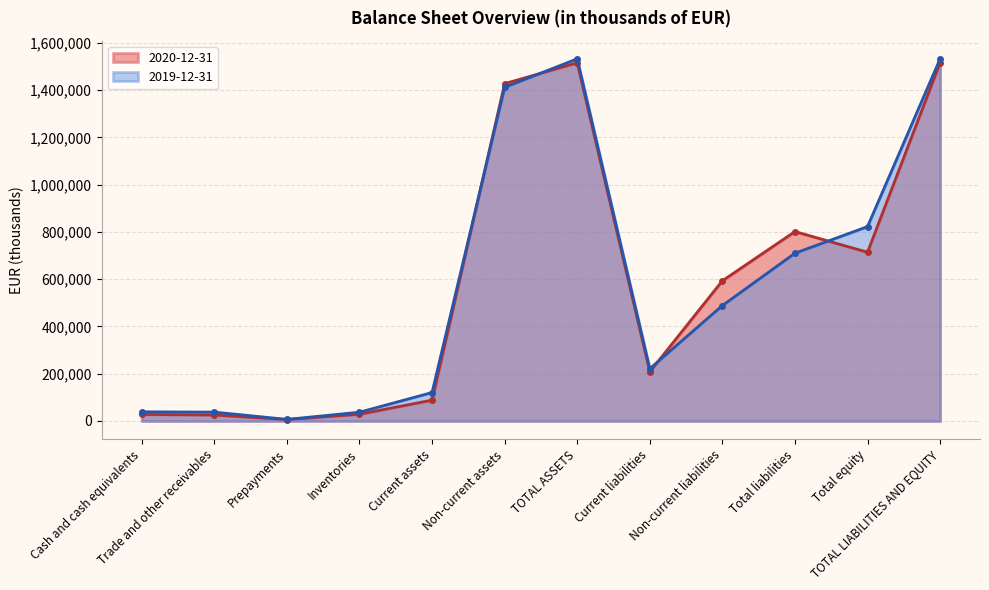

Reading left to right, list all the values displayed in this chart.

2020-12-31: 27834	25463	6340	28707	88344	1427857	1516201	208347	593518	801865	714336	1516201
2019-12-31: 38877	37606	6805	37255	120610	1412353	1532963	221444	488682	710126	822837	1532963